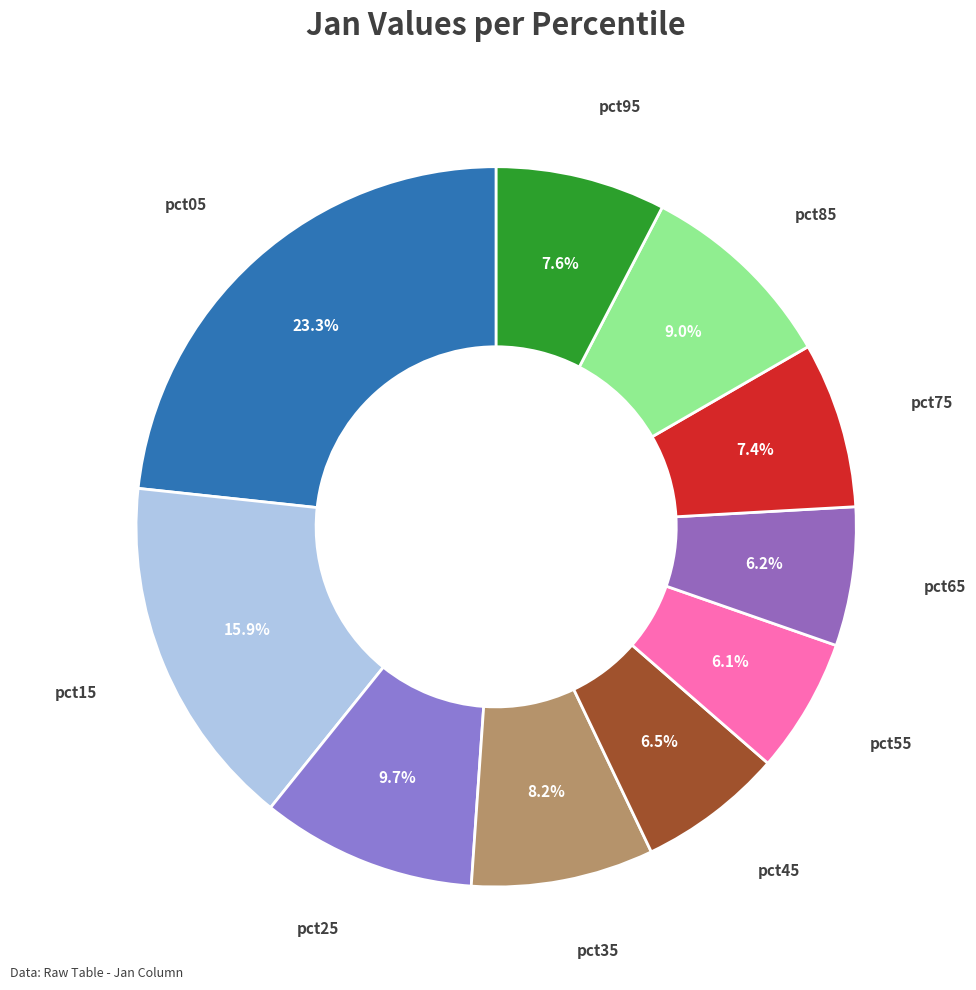

How much of the chart is everything except pct45?

93.5%